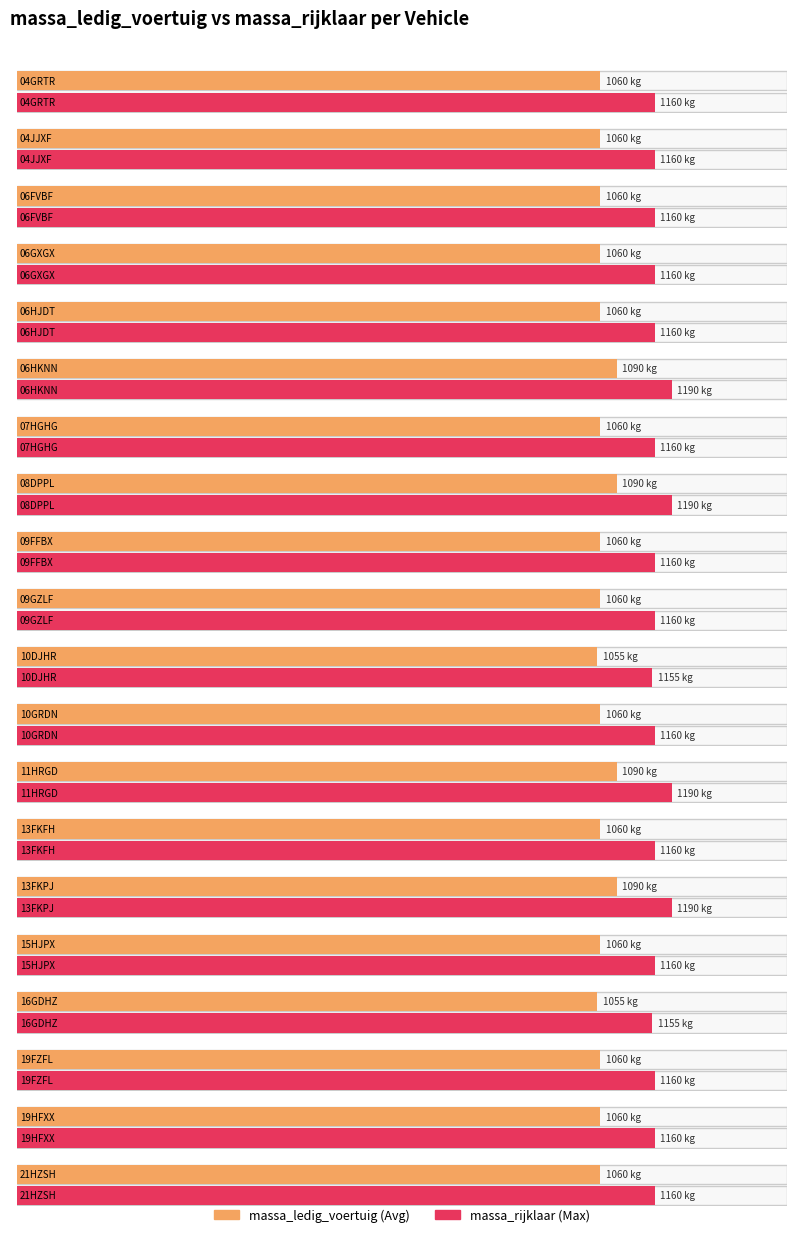

Reading right to left, what are all the values shown in this chart?

massa_ledig_voertuig: 1060	1060	1060	1055	1060	1090	1060	1090	1060	1055	1060	1060	1090	1060	1090	1060	1060	1060	1060	1060
massa_rijklaar: 1160	1160	1160	1155	1160	1190	1160	1190	1160	1155	1160	1160	1190	1160	1190	1160	1160	1160	1160	1160